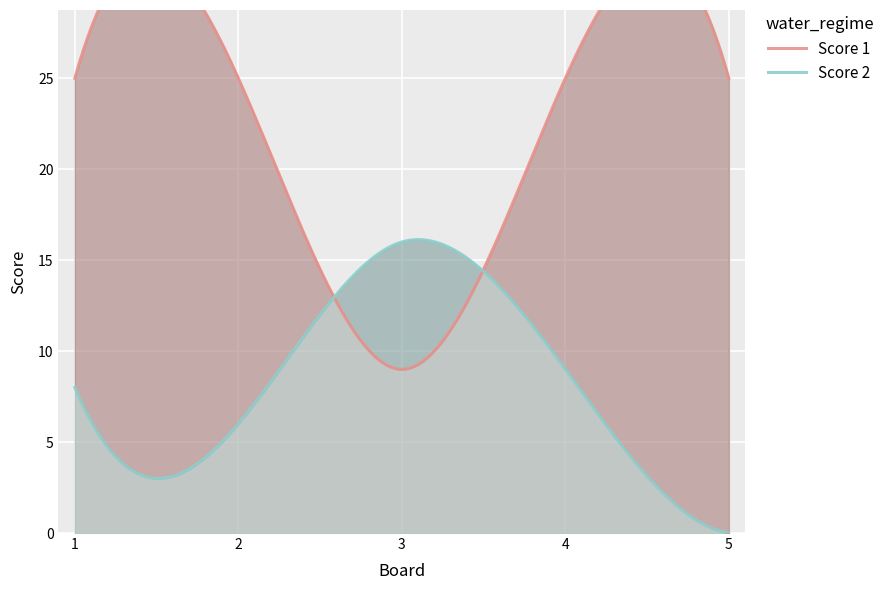

True or false: Score 2 has more than 0 interior local peaks.

True